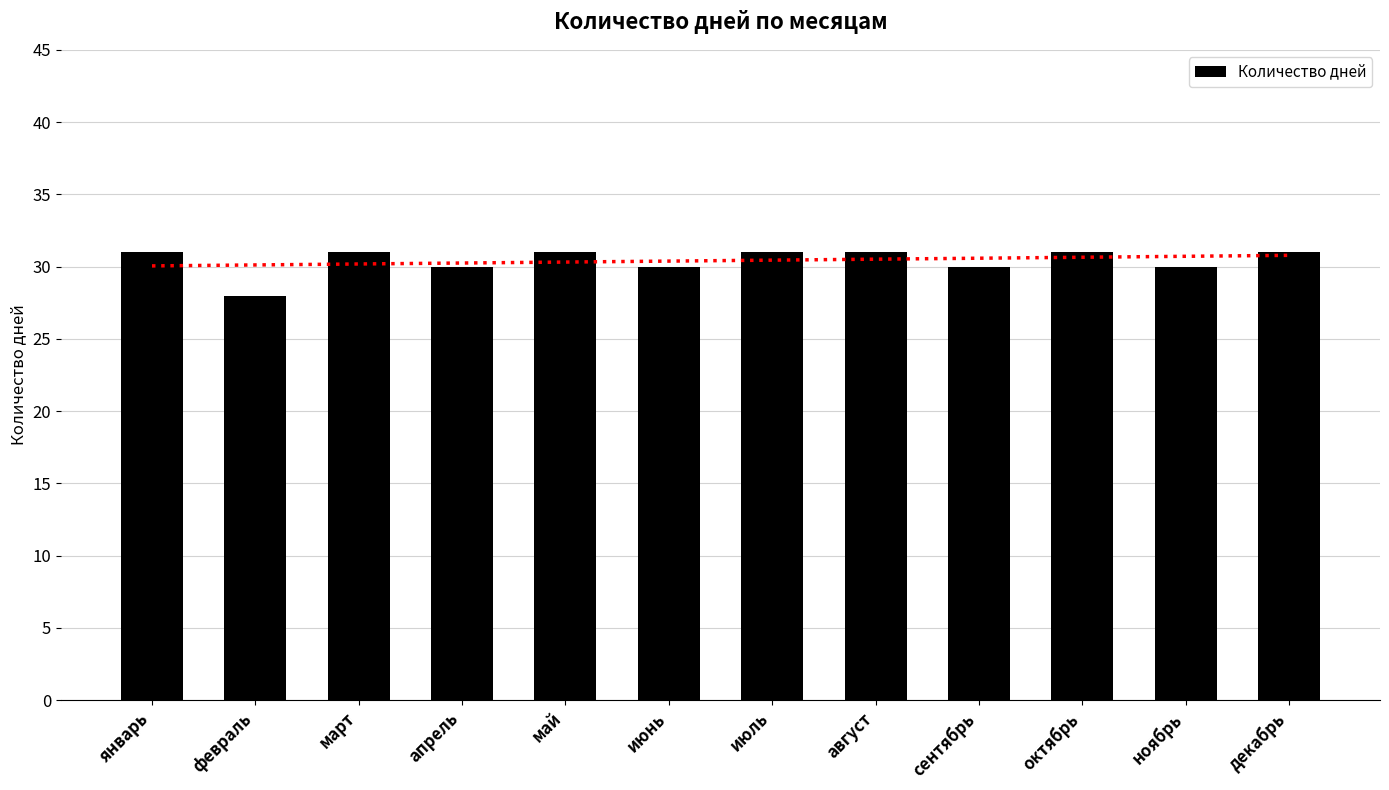

Reading left to right, list all the values displayed in this chart.

31	28	31	30	31	30	31	31	30	31	30	31